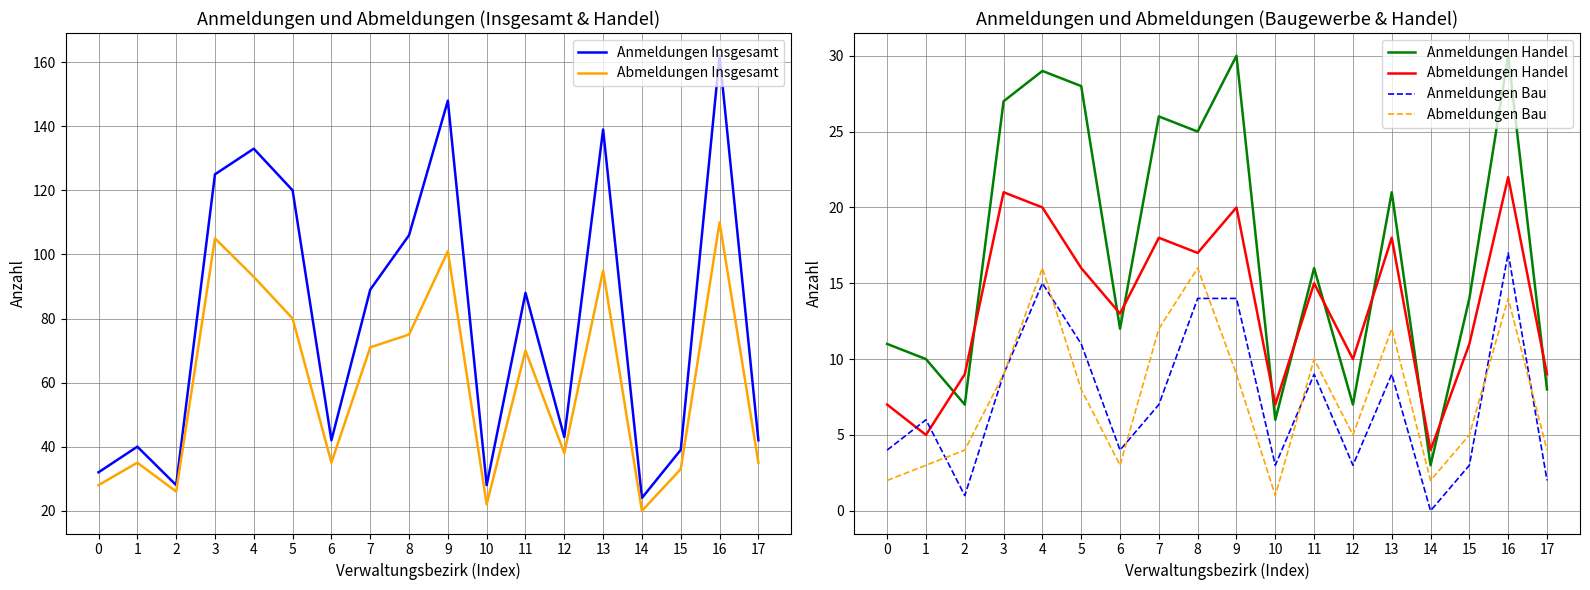

Reading left to right, list all the values displayed in this chart.

Anmeldungen Insgesamt: 0=32	1=40	2=28	3=125	4=133	5=120	6=42	7=89	8=106	9=148	10=28	11=88	12=43	13=139	14=24	15=39	16=162	17=42
Abmeldungen Insgesamt: 0=28	1=35	2=26	3=105	4=93	5=80	6=35	7=71	8=75	9=101	10=22	11=70	12=38	13=95	14=20	15=33	16=110	17=35
Anmeldungen Handel: 0=11	1=10	2=7	3=27	4=29	5=28	6=12	7=26	8=25	9=30	10=6	11=16	12=7	13=21	14=3	15=14	16=30	17=8
Abmeldungen Handel: 0=7	1=5	2=9	3=21	4=20	5=16	6=13	7=18	8=17	9=20	10=7	11=15	12=10	13=18	14=4	15=11	16=22	17=9
Anmeldungen Bau: 0=4	1=6	2=1	3=9	4=15	5=11	6=4	7=7	8=14	9=14	10=3	11=9	12=3	13=9	14=0	15=3	16=17	17=2
Abmeldungen Bau: 0=2	1=3	2=4	3=9	4=16	5=8	6=3	7=12	8=16	9=9	10=1	11=10	12=5	13=12	14=2	15=5	16=14	17=4